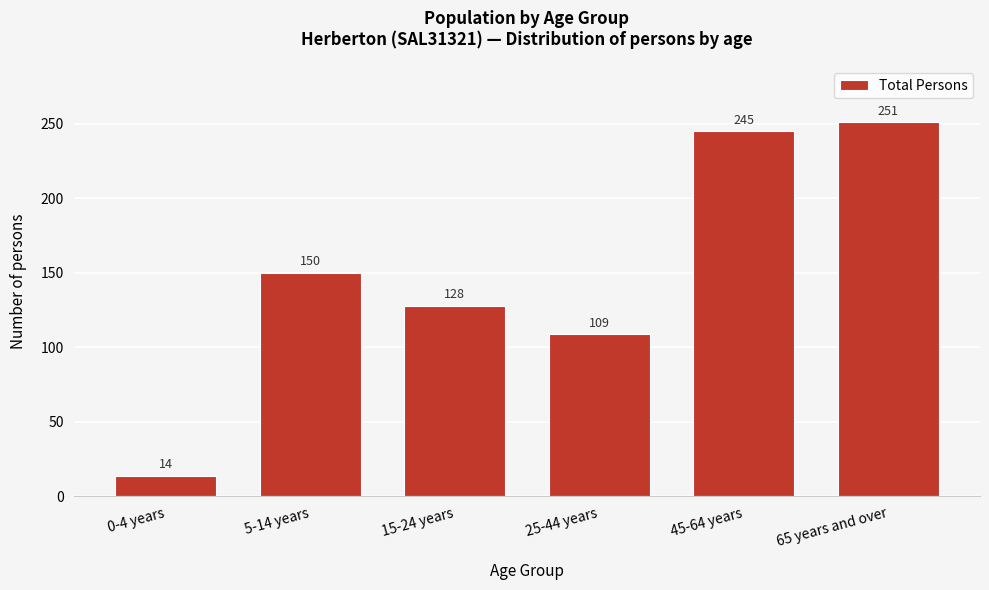

Reading left to right, list all the values displayed in this chart.

0-4 years=14	5-14 years=150	15-24 years=128	25-44 years=109	45-64 years=245	65 years and over=251